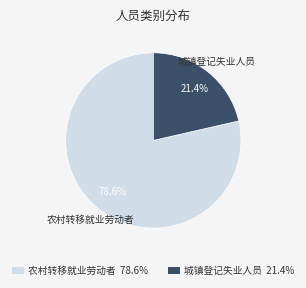

What percentage is the 农村转移就业劳动者 slice, to the nearest percent?

79%